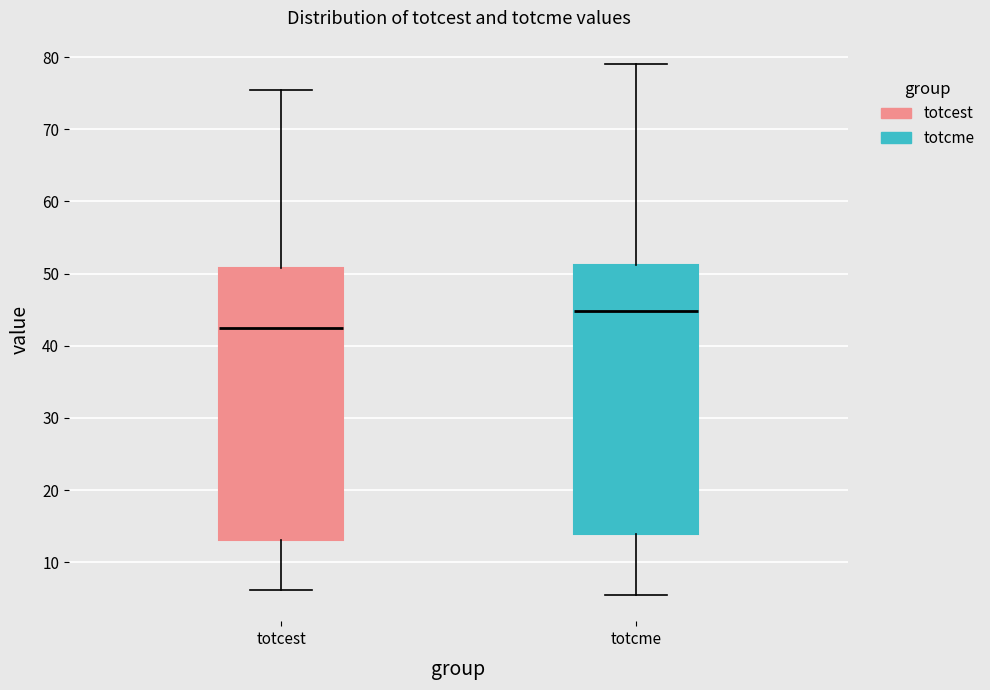

Which box has the highest median line?

totcme